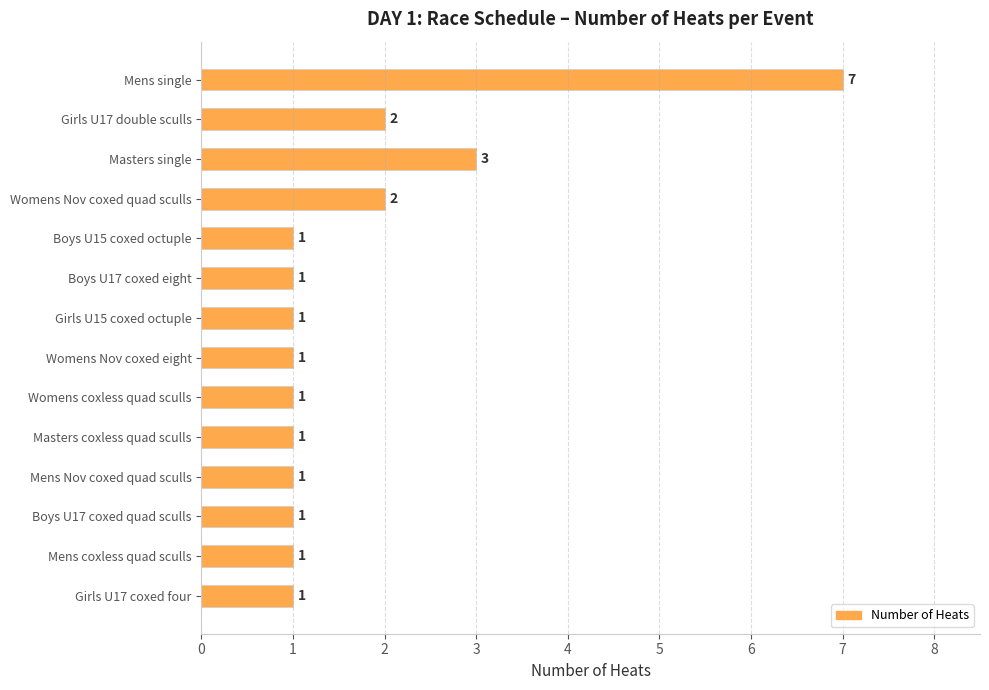

What position from the bottom is Boys U17 coxed quad sculls?

3